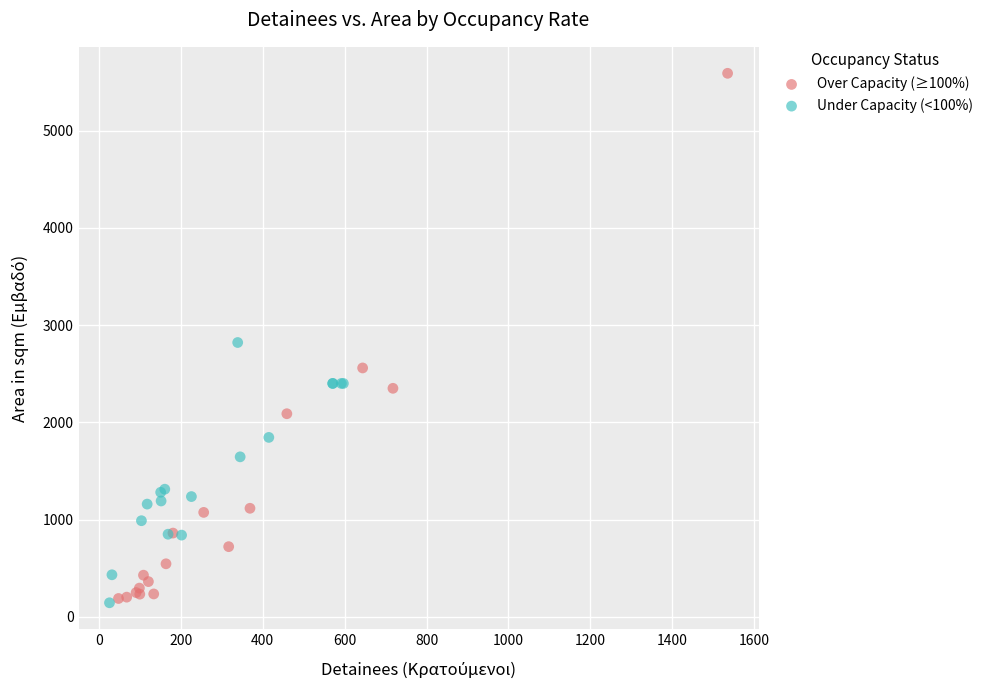

Which series contains the highest Y value?

Over Capacity (≥100%)